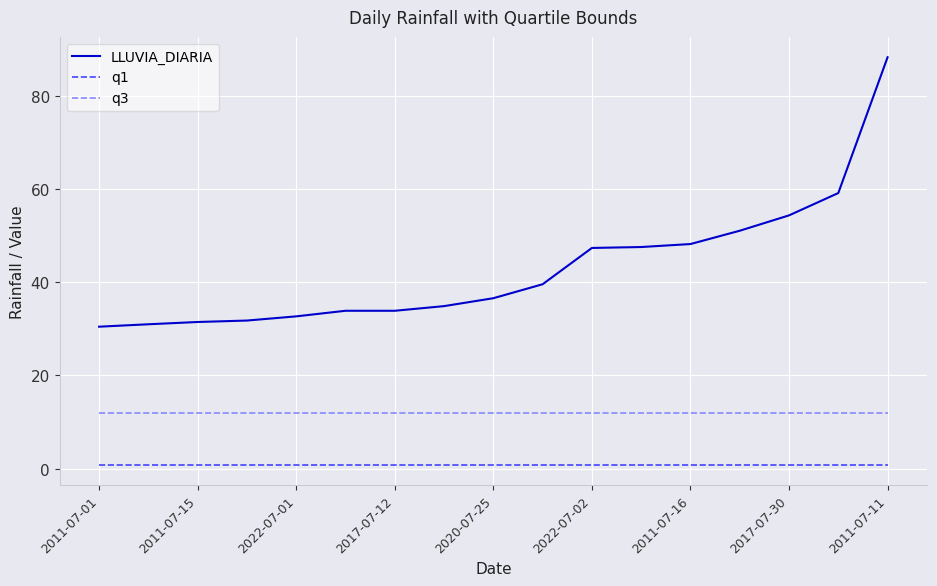

What is the minimum value for q1?

0.8